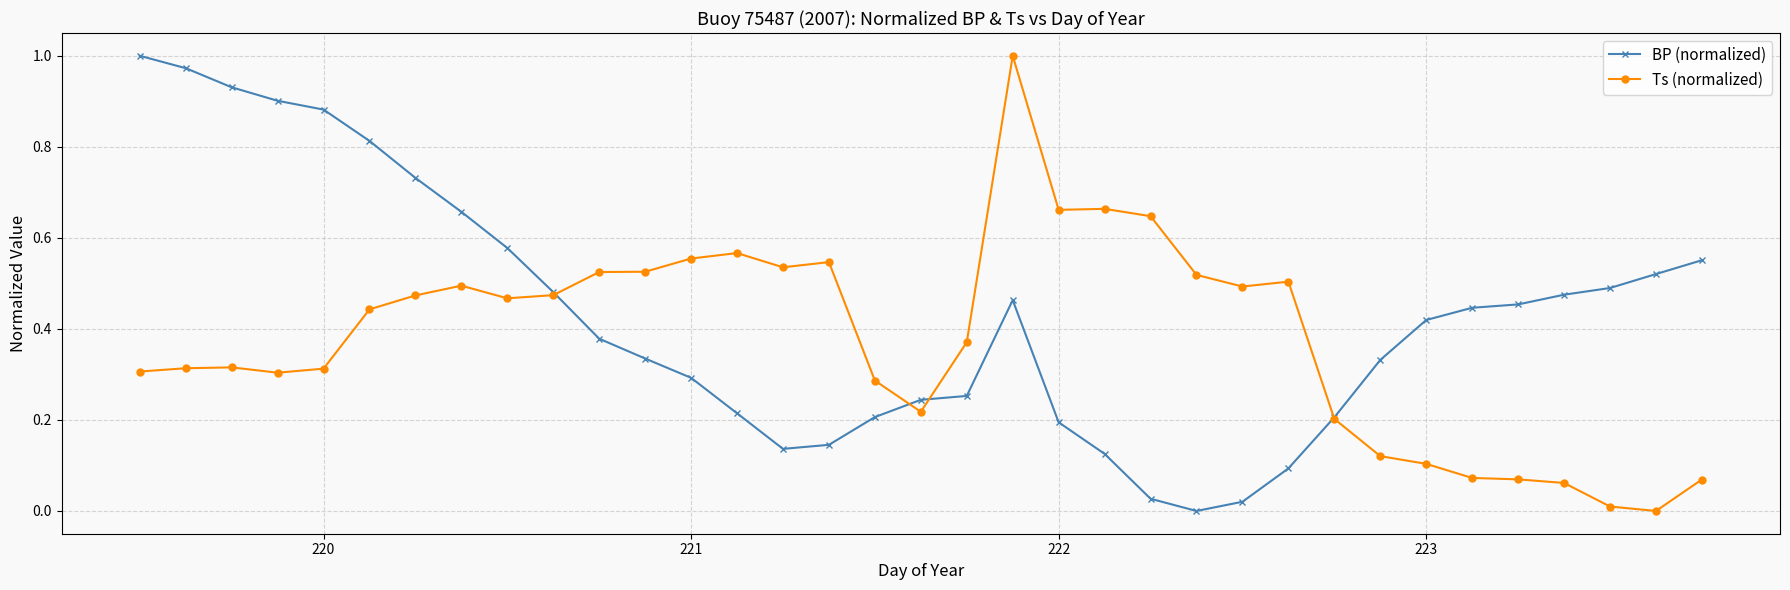

How many data points in BP (normalized) are above 0?

34